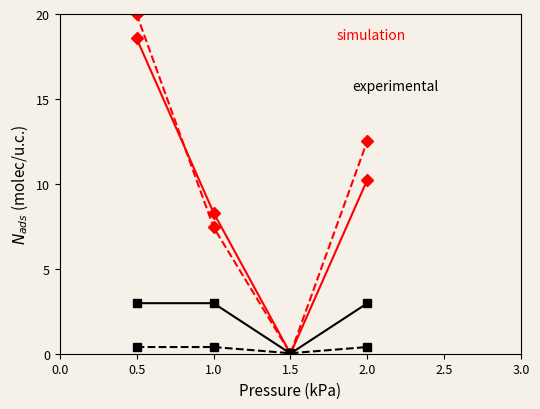

At which category is the sum across all series the highest?

0.5